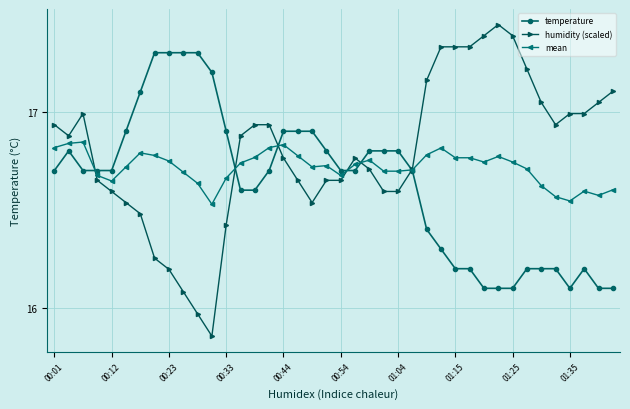

What are all the series names shown in the legend?

temperature, humidity (scaled), mean